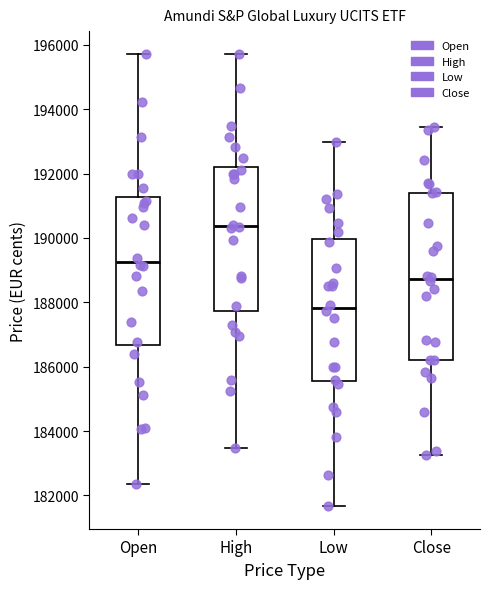

Reading left to right, read every box against the y-axis: the position of its median line, the range the box covers, and the ends of its whiskers. The values are not printed on the chart, so give them approximately, as read against the axis.

Open: median 189200, box 186600 to 191200, whiskers 182400 to 195800
High: median 190400, box 187800 to 192200, whiskers 183400 to 195800
Low: median 187800, box 185600 to 190000, whiskers 181600 to 193000
Close: median 188800, box 186200 to 191400, whiskers 183200 to 193400